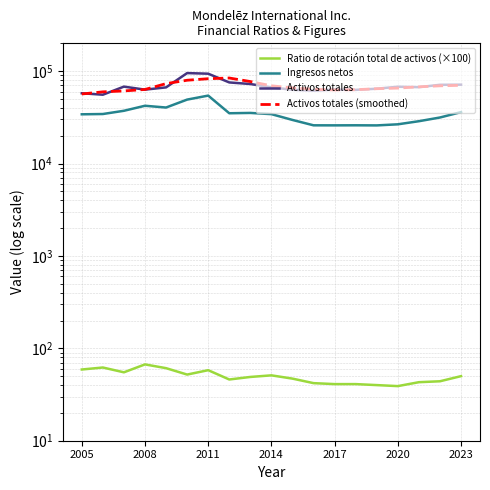

True or false: Ingresos netos has a value of 34113.0 at 2005.

True